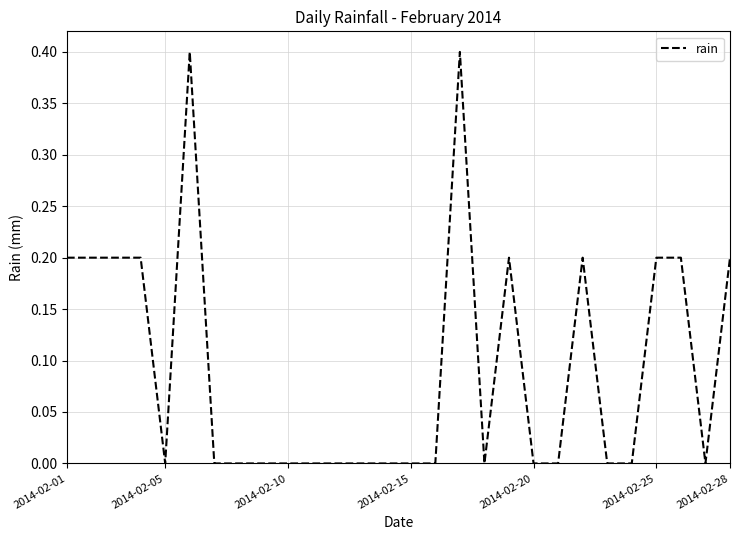

What is the greatest value displayed?

0.4